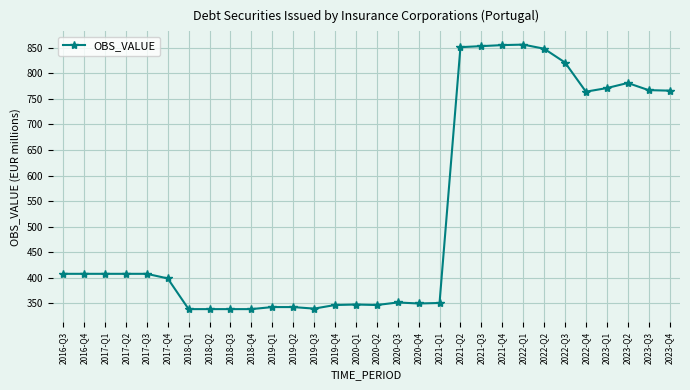

What is the greatest value displayed?

856